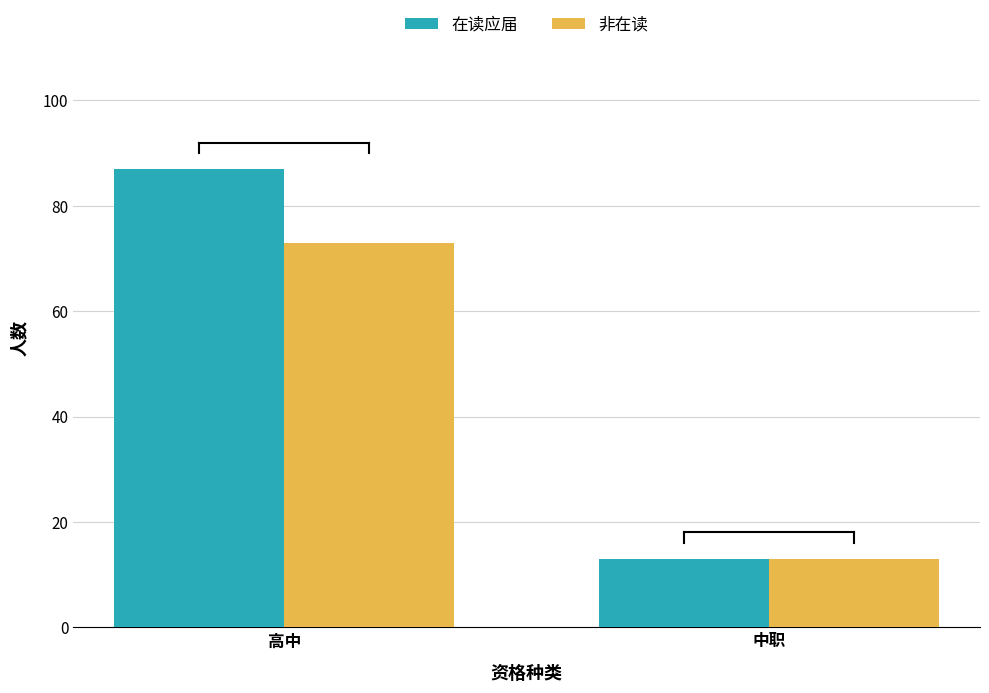

The value of 在读应届 at 高中 is 87. True or false?

True